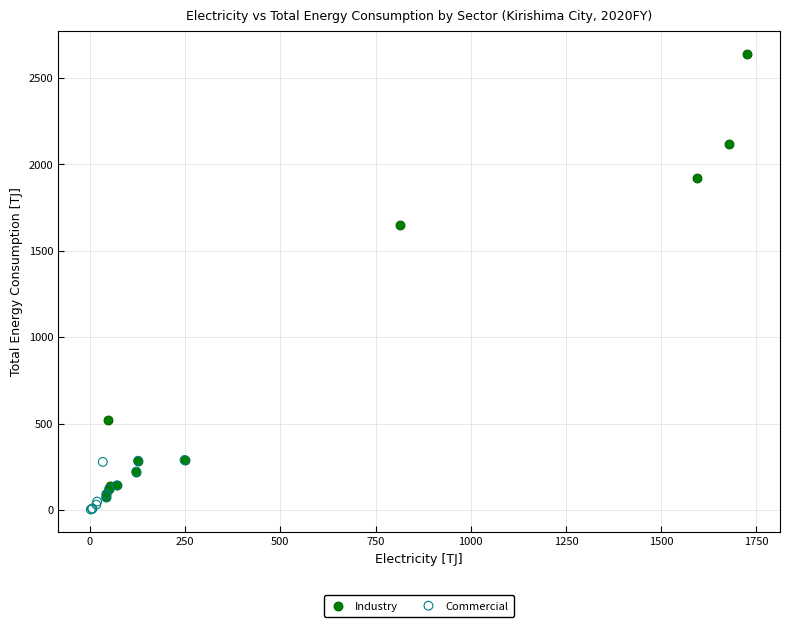

Which series has the widest spread of Y values?

Industry